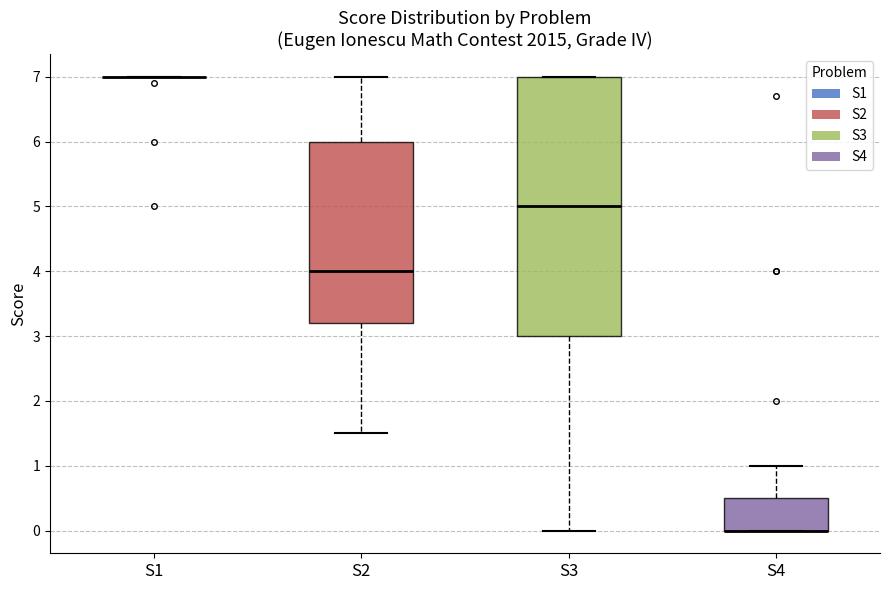

Which box is the tallest, from its lower edge to its upper edge?

S3